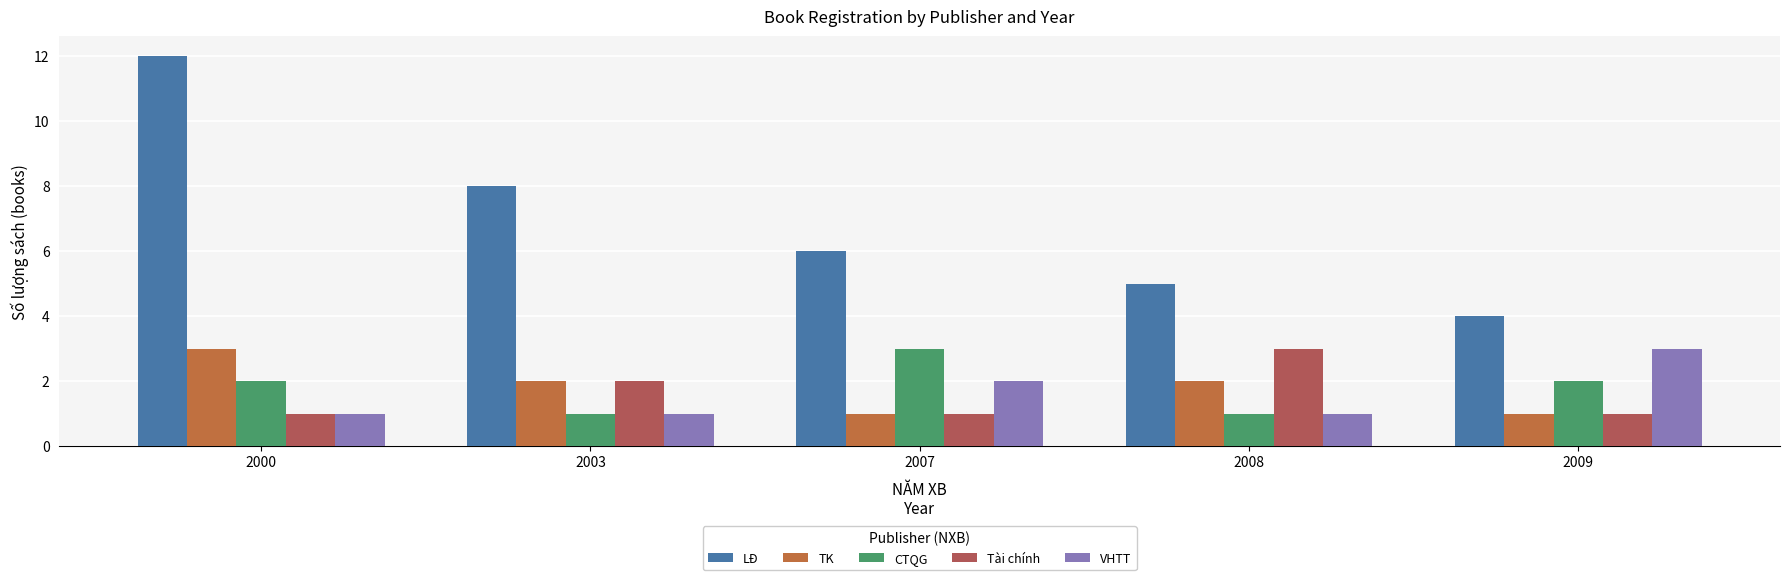

What is the difference between the maximum and minimum values in the CTQG series?

2